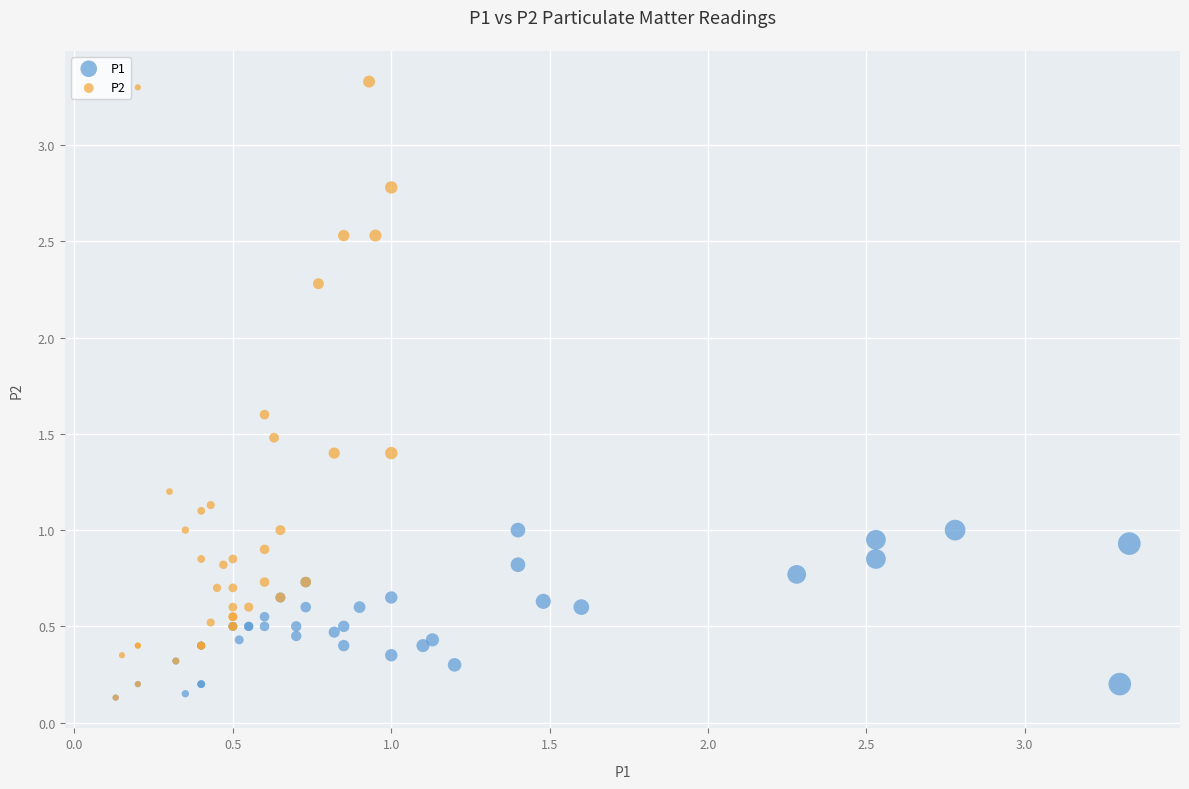

Which series contains the highest Y value?

P2